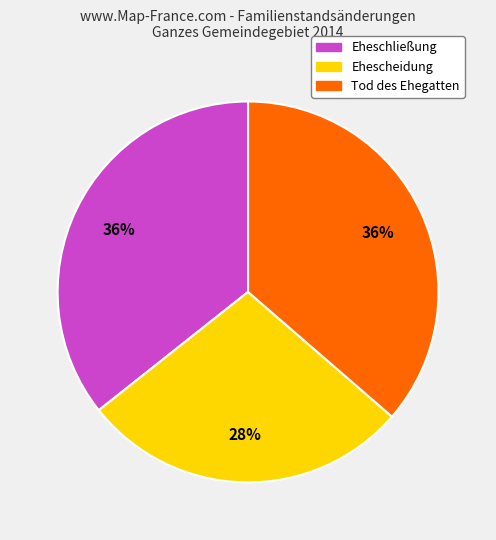

To the nearest percent, what is the combined percentage of Tod des Ehegatten and Ehescheidung?

64%